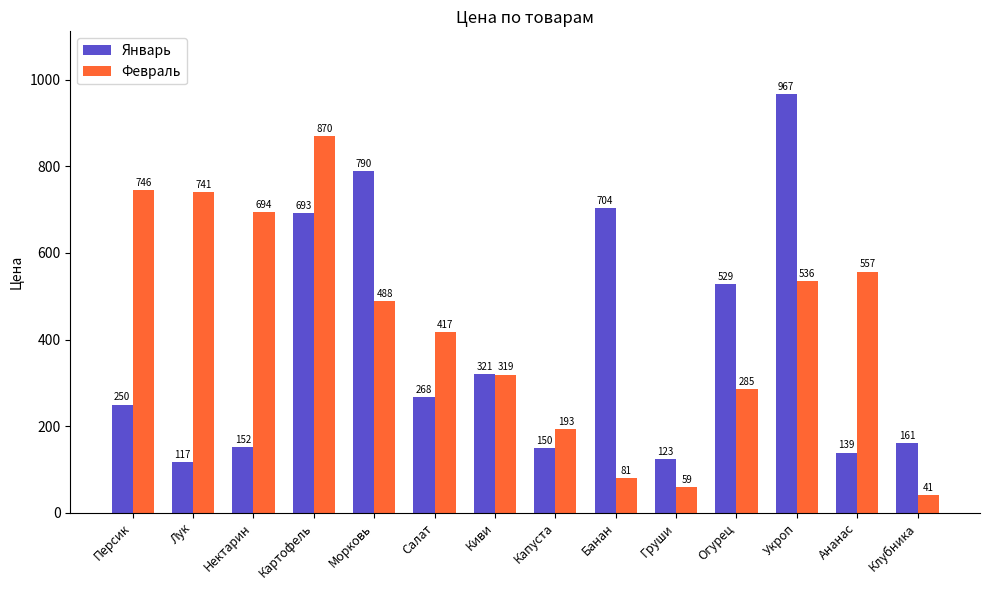

What is the label of the 14th bar from the right?

Персик